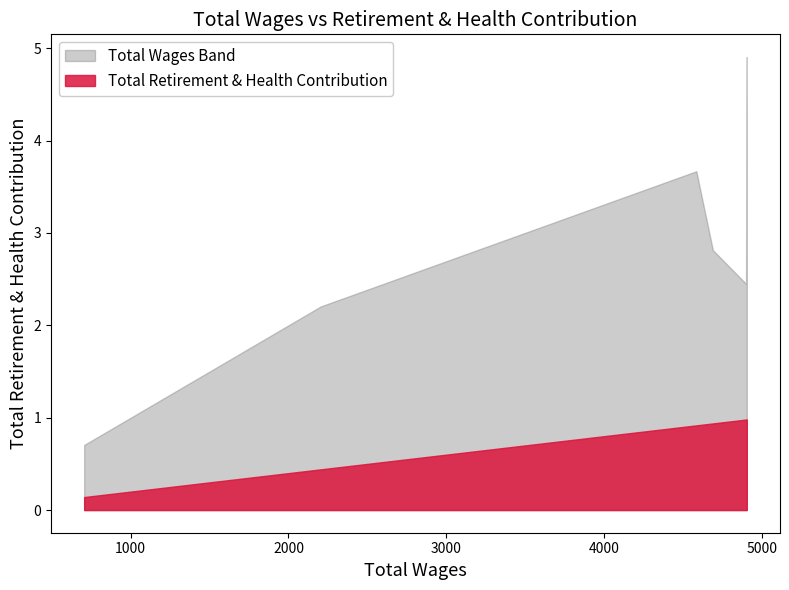

True or false: Total Wages Band and Total Retirement & Health Contribution cross at least once.

False